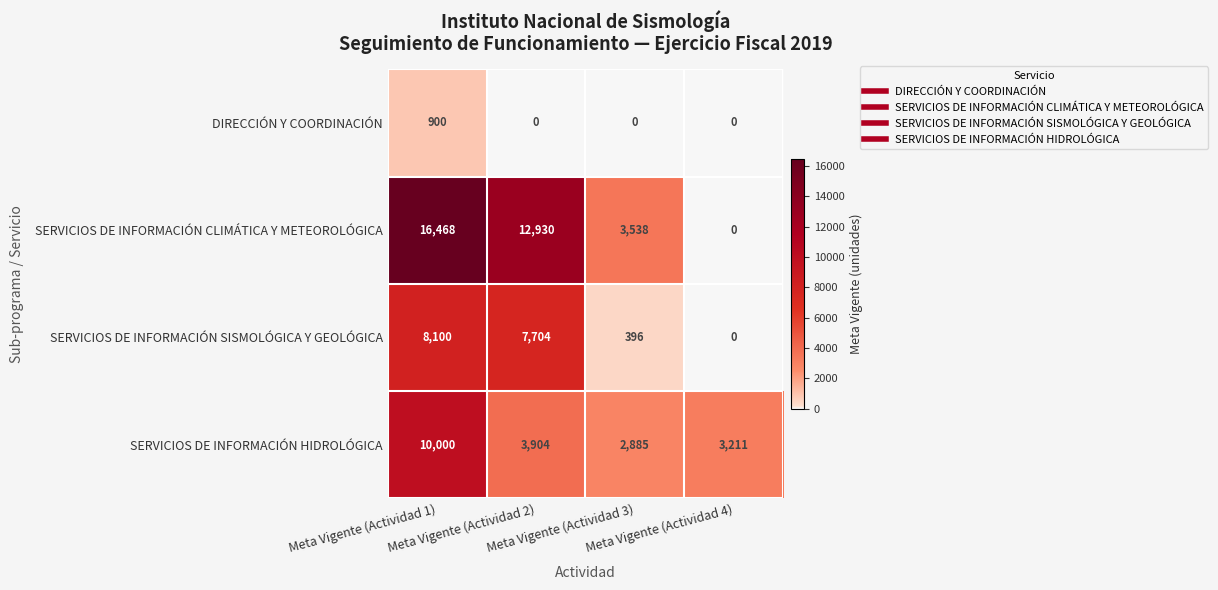

What is the difference between the highest and lowest values at Meta Vigente (Actividad 4)?

3211